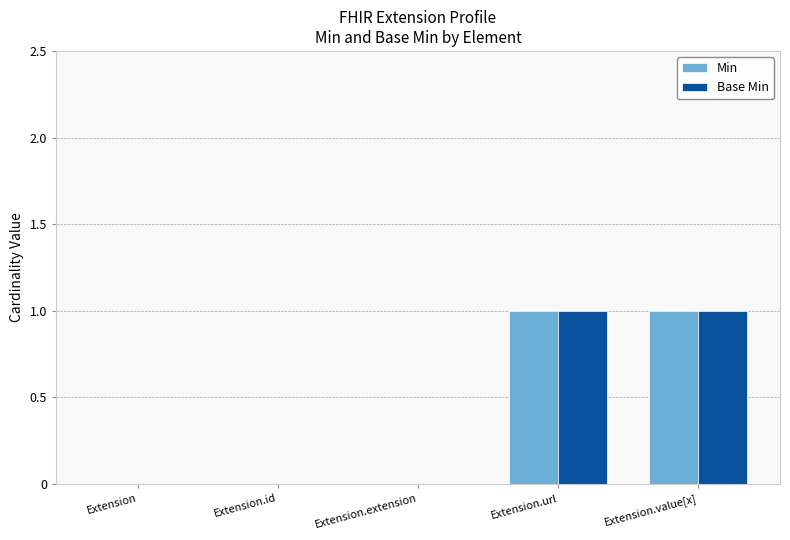

True or false: Min has a value of 1 at Extension.url.

True